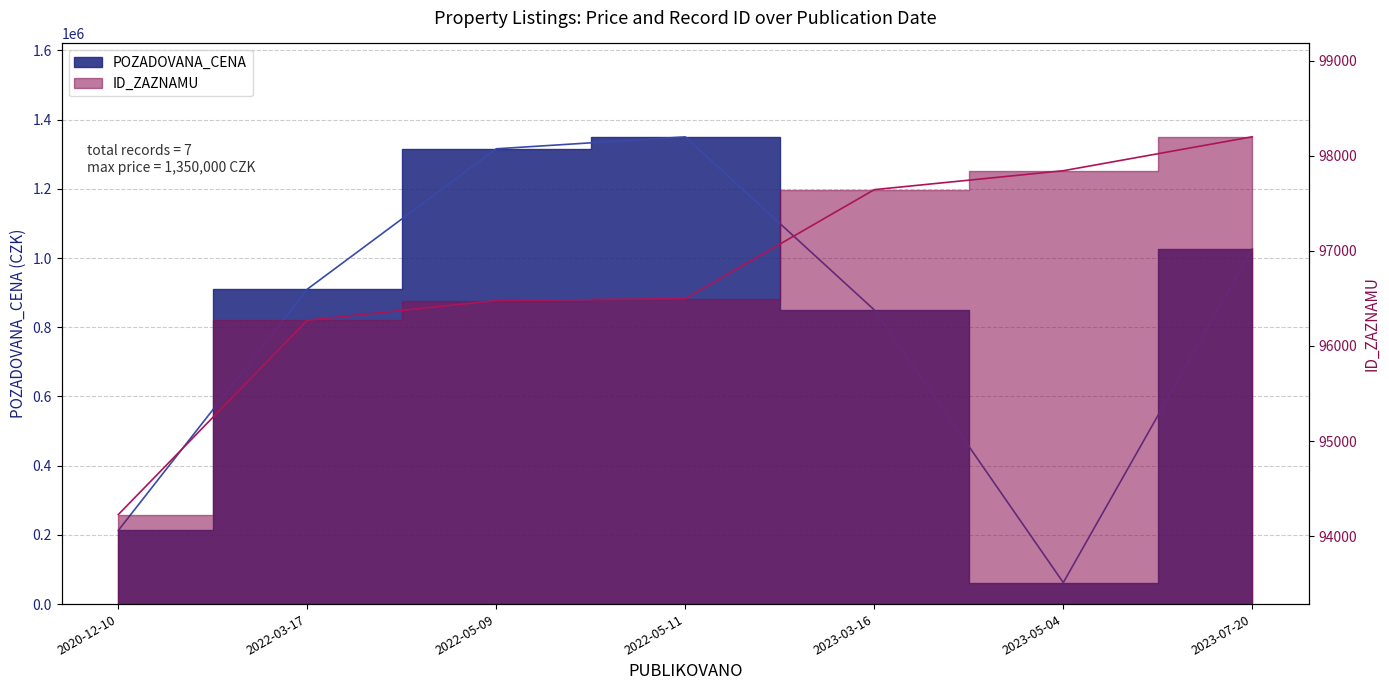

How many interior local valleys (lower than both neighbors) does the data have?

1